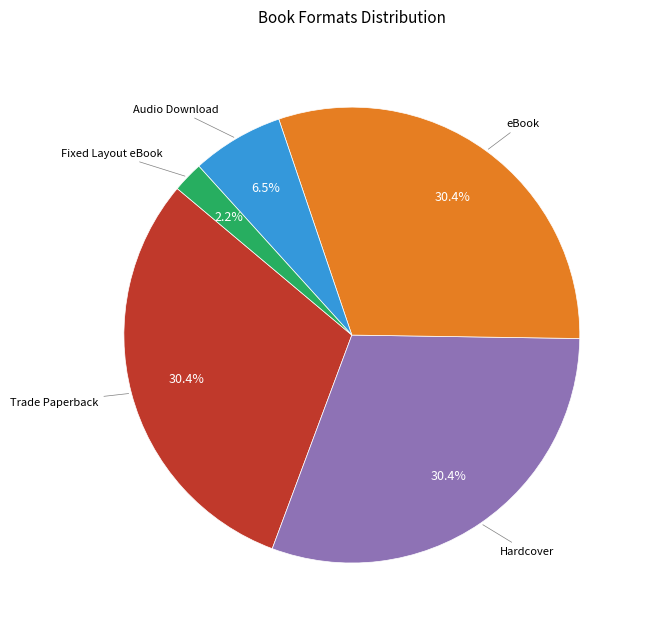

Is there a majority slice in this chart?

No